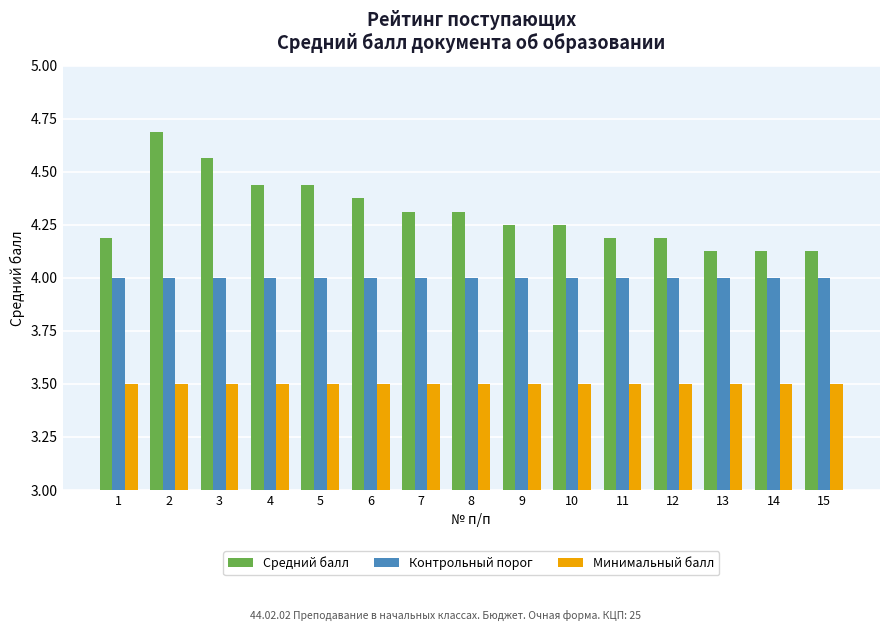

Is the value of Контрольный порог at 4 greater than the value of Средний балл at 3?

No